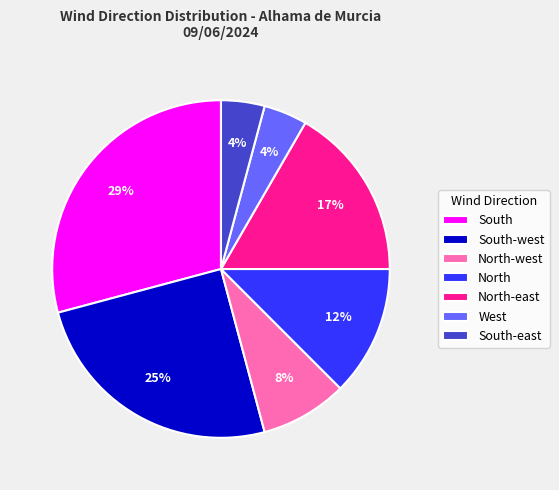

Is the sum of South-west and West greater than half?

No